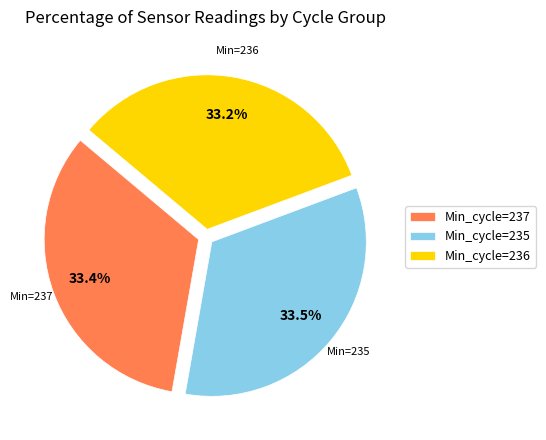

Is there any slice that represents more than half of the pie?

No